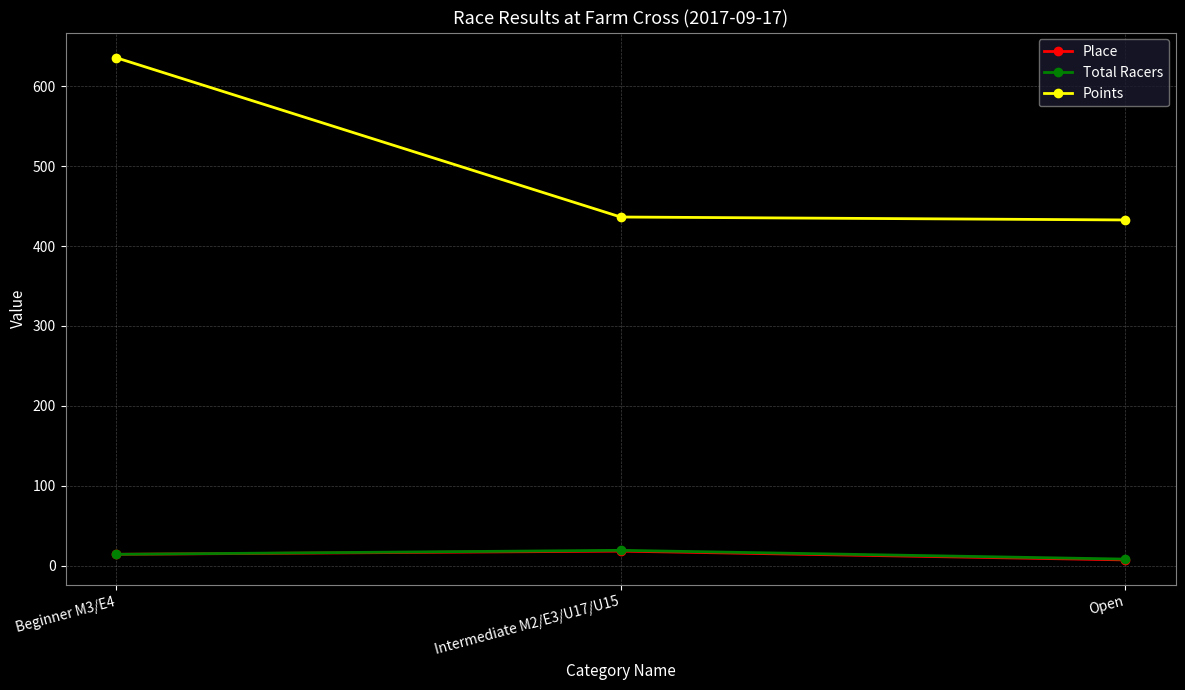

How many values in the Points series are below 436?

1